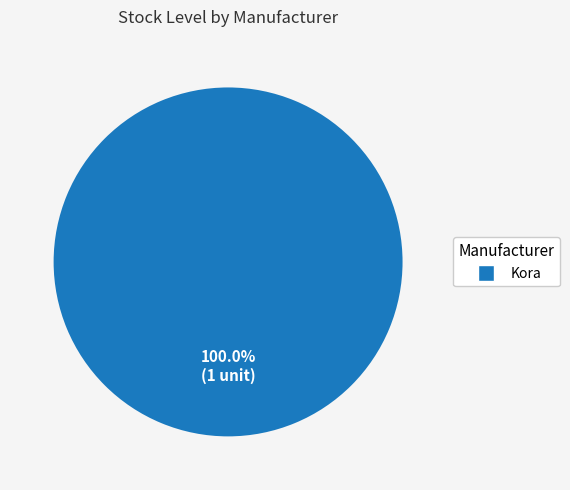

Which slice represents more than half of the pie?

Kora